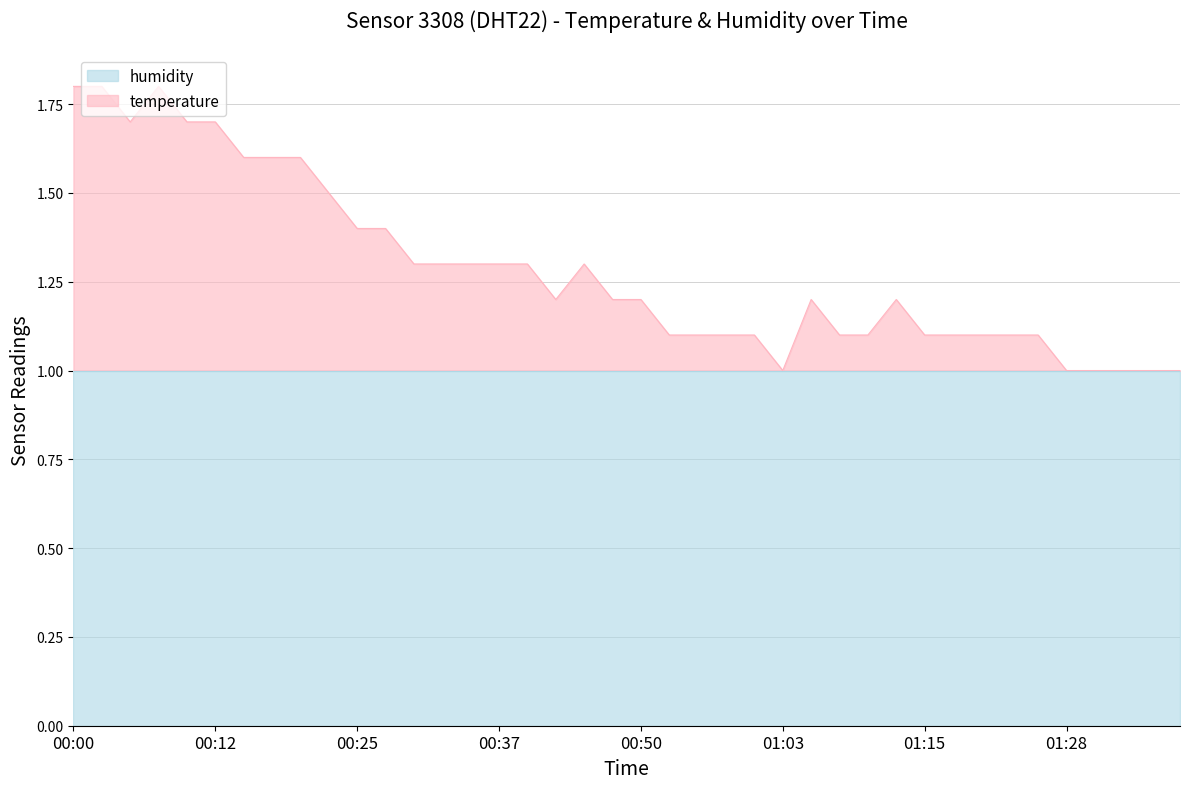

True or false: humidity has a value of 1.5 at 00:50.

False